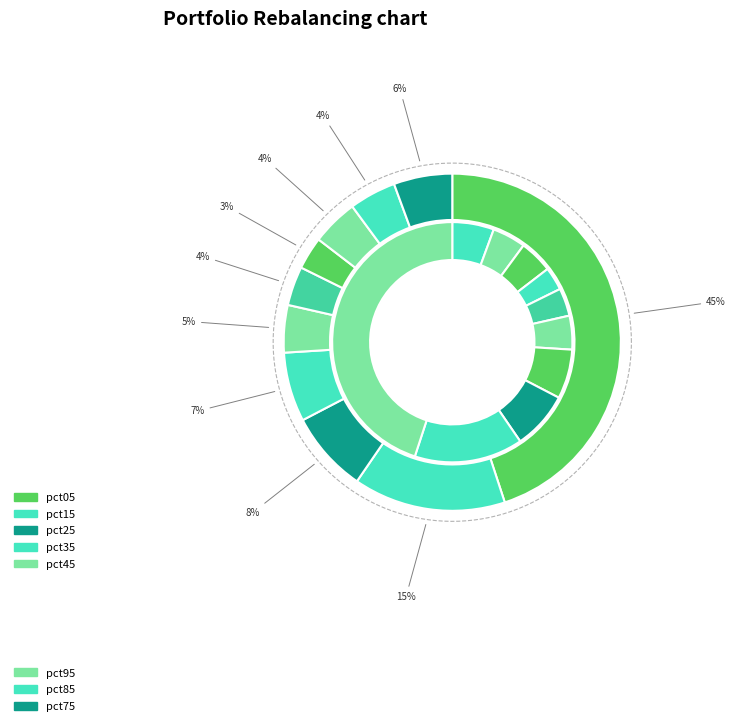

What is the smallest slice in the pie chart?

pct65